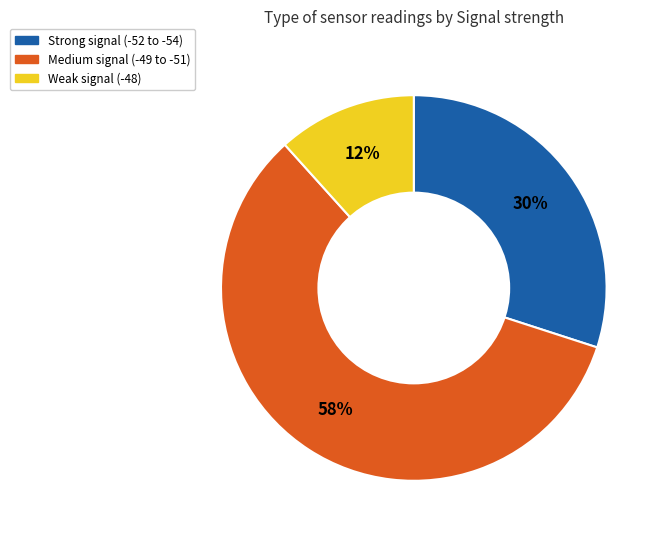

Combined, do Strong signal (-52 to -54) and Medium signal (-49 to -51) account for over 50%?

Yes